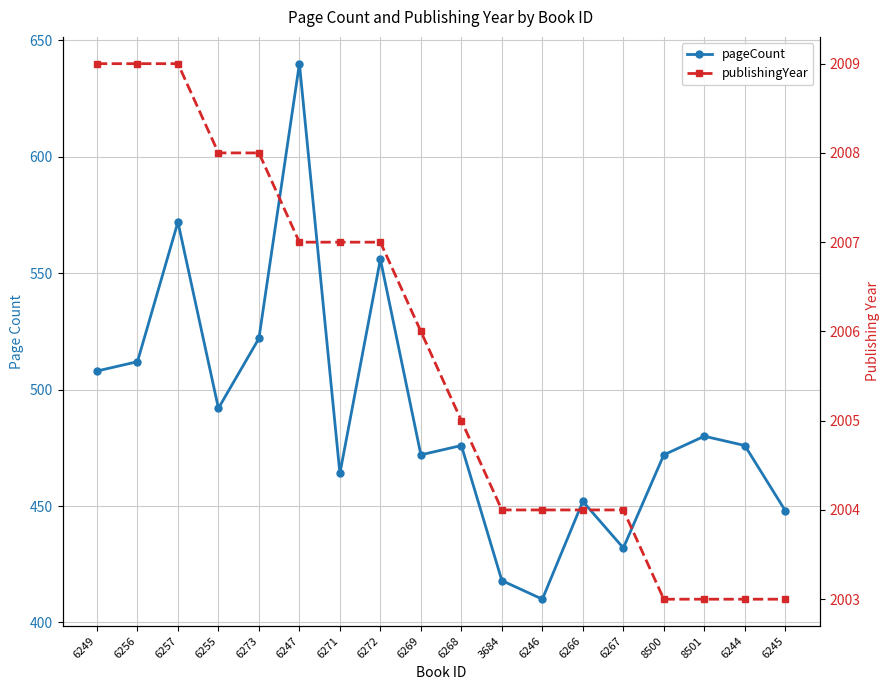

Is the value of publishingYear at 6247 greater than the value of pageCount at 6267?

Yes